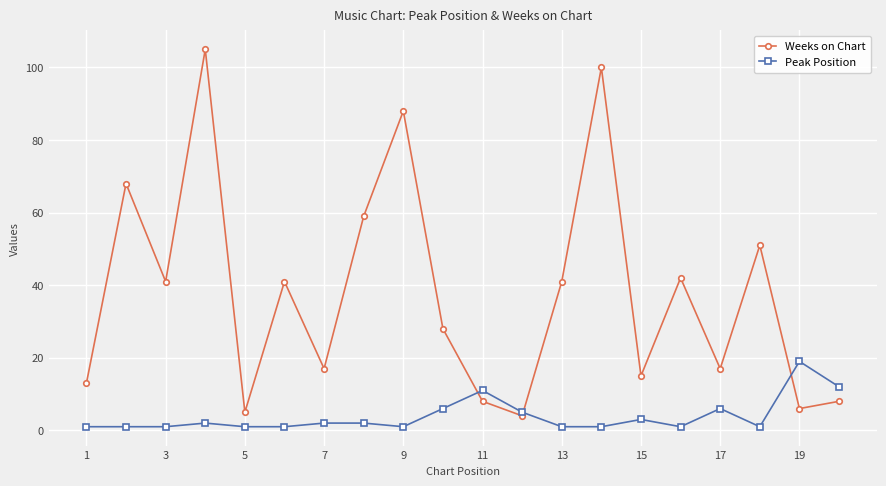

Rank the series by their maximum value, from lowest to highest.

Peak Position, Weeks on Chart